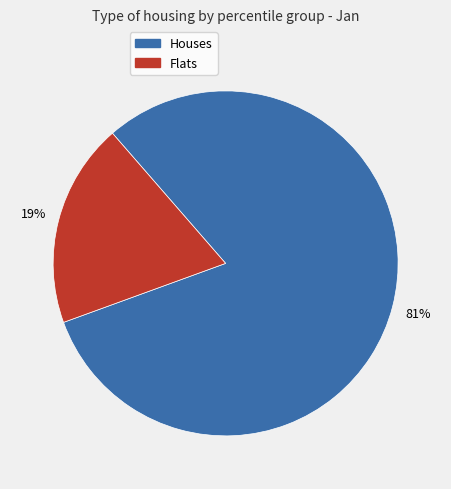

To the nearest percent, what is the average slice percentage?

50%